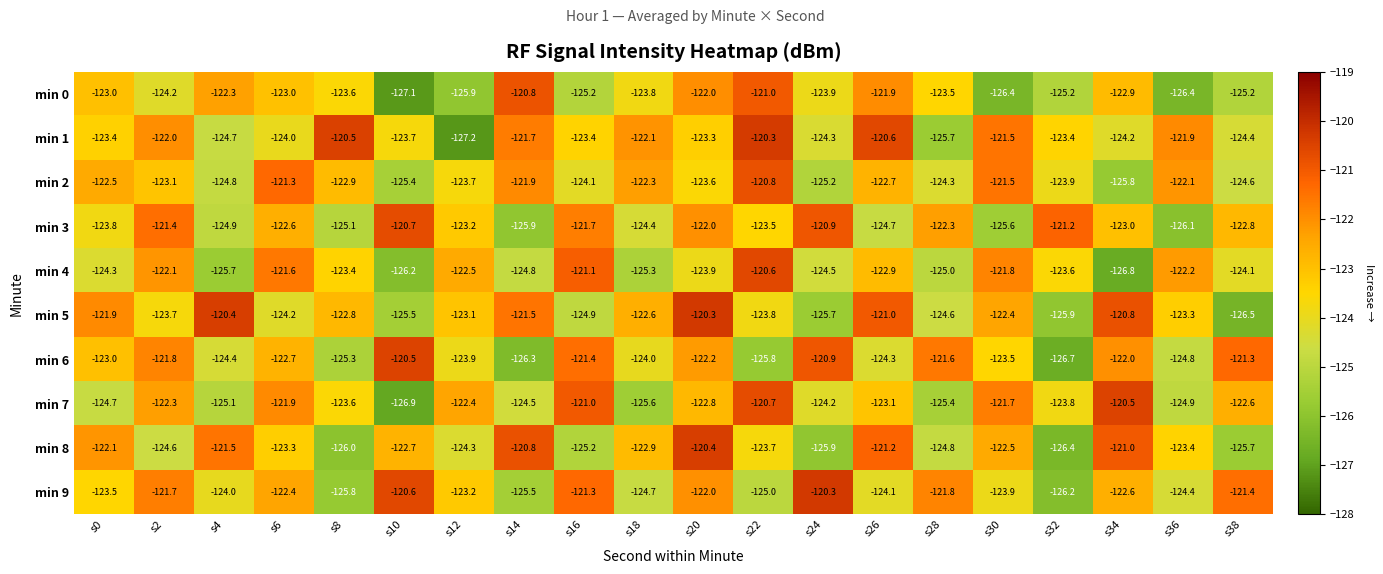

The min 9 series shows -124.1 at s26. True or false?

True